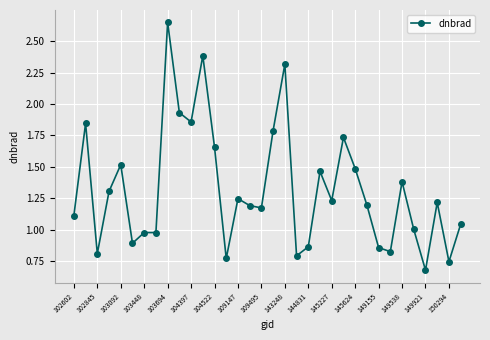

What is the sum of all values?

44.9